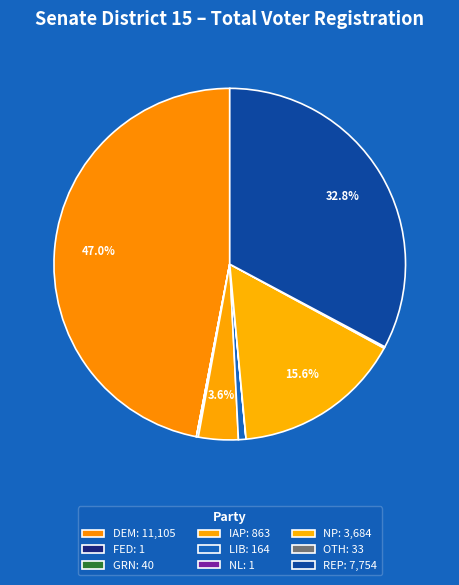

Is there any slice that represents more than half of the pie?

No